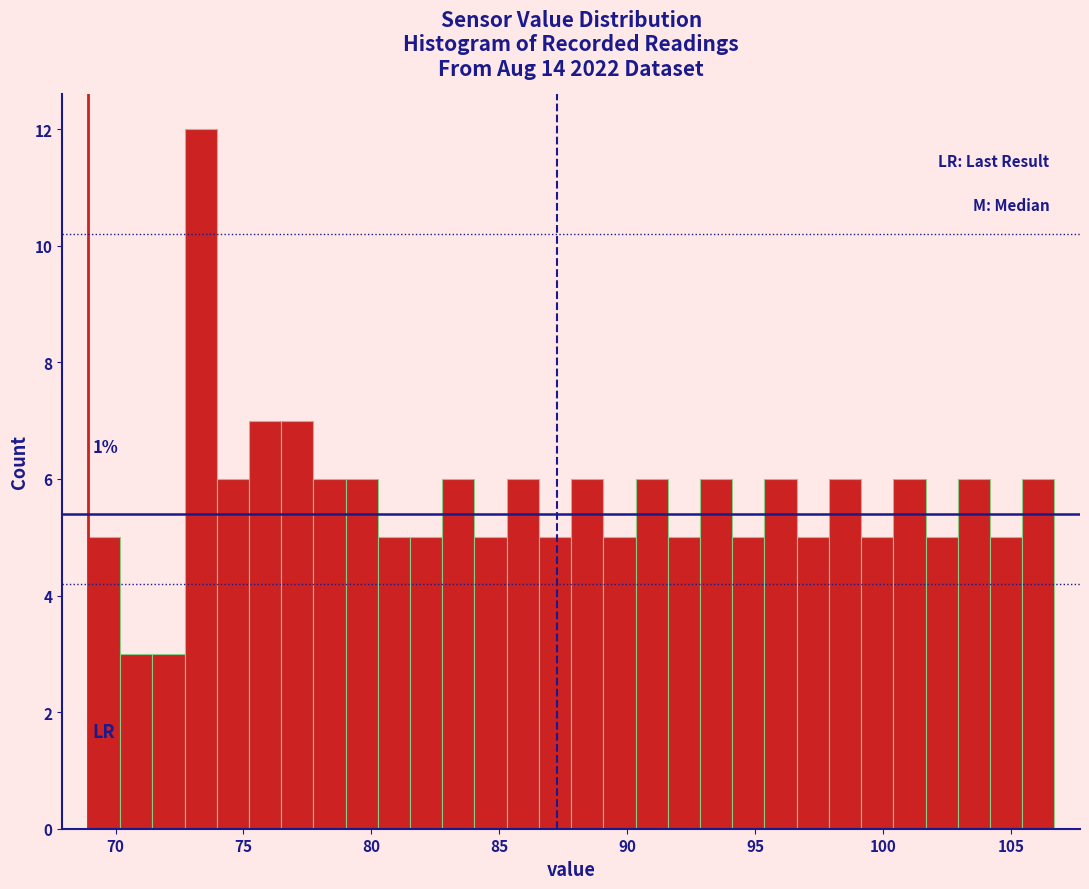

Read against the x-axis, roughly where is the centre of the tallest bar?

73.5